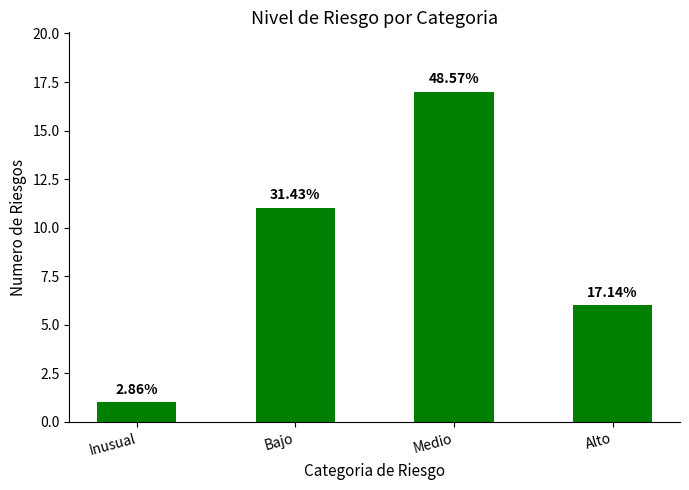

What is the difference between the values at Medio and Inusual?

16